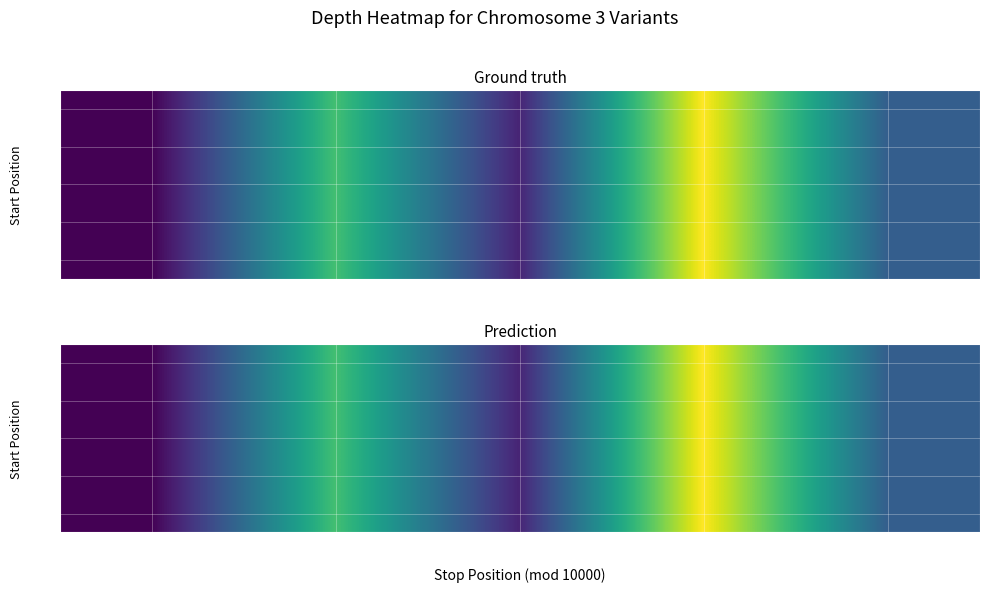

Where is 9613 nearest to the value 16?

2458